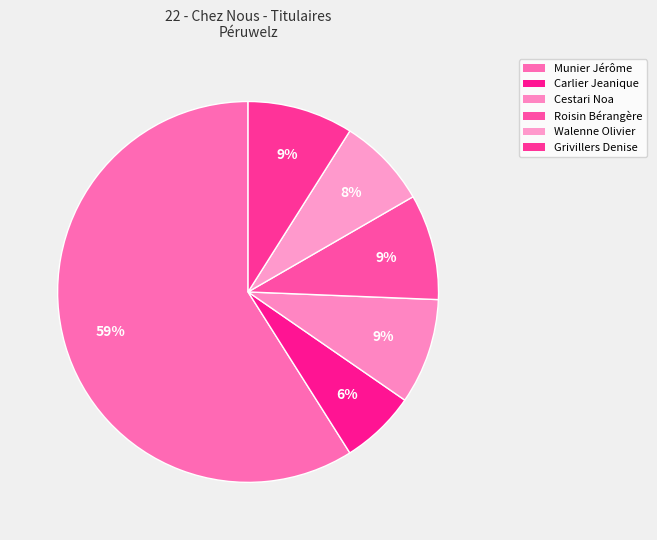

Does Munier Jérôme represent more than half of the total?

Yes